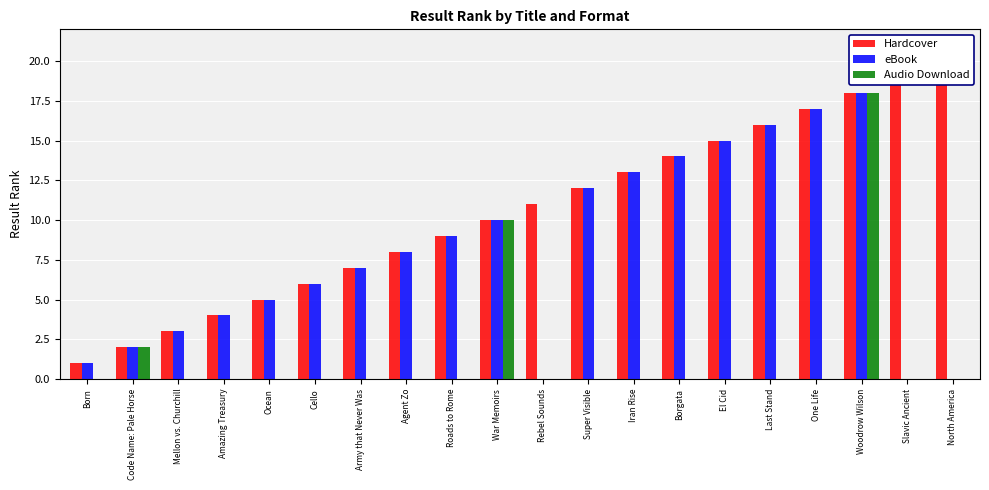

The eBook series shows 1 at Ocean. True or false?

False